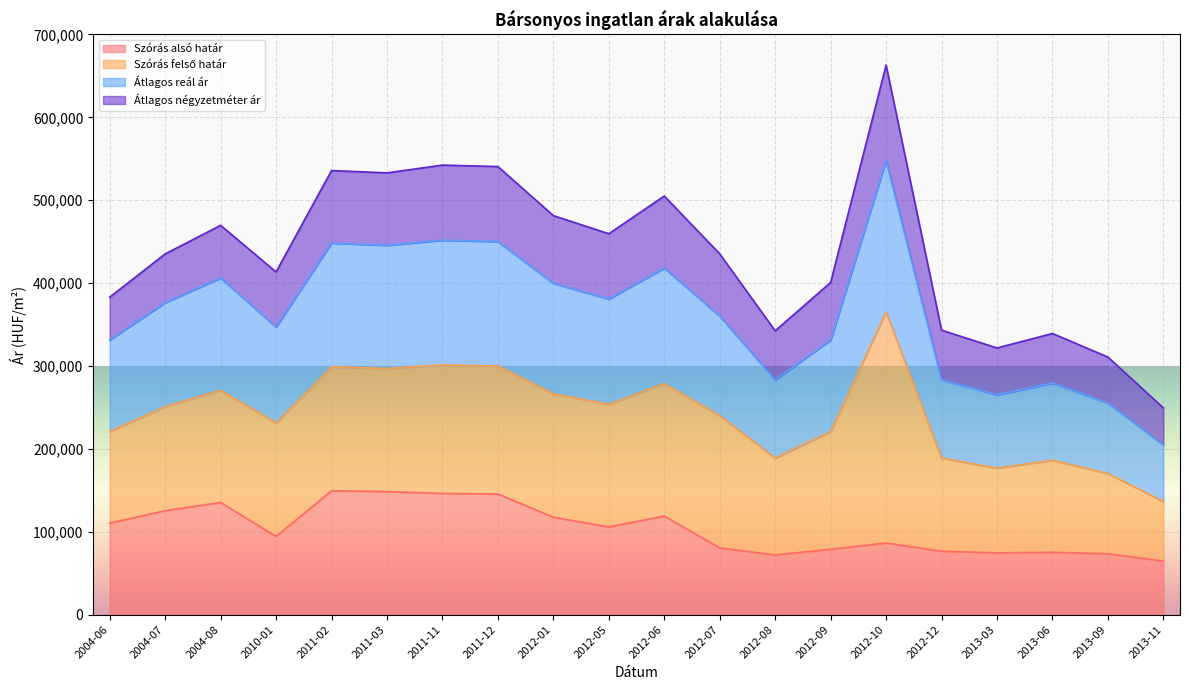

What is the total value across all series at 2012-05?

459560